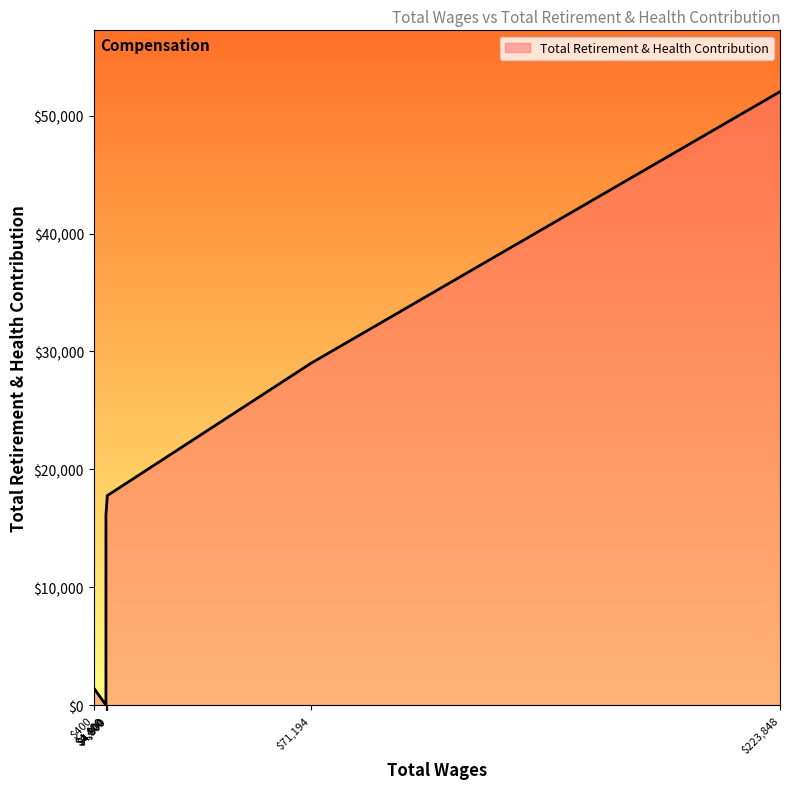

What is the change in value from 4800.0 to 4400.0?

-17587